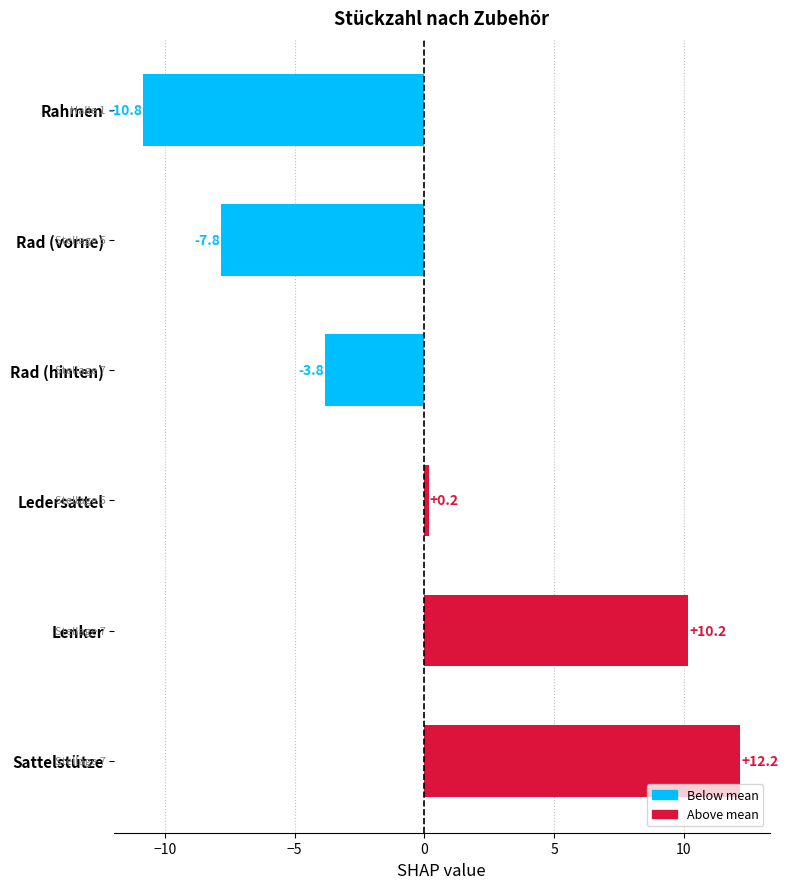

What is the label of the 2nd bar from the top?

Rad (vorne)